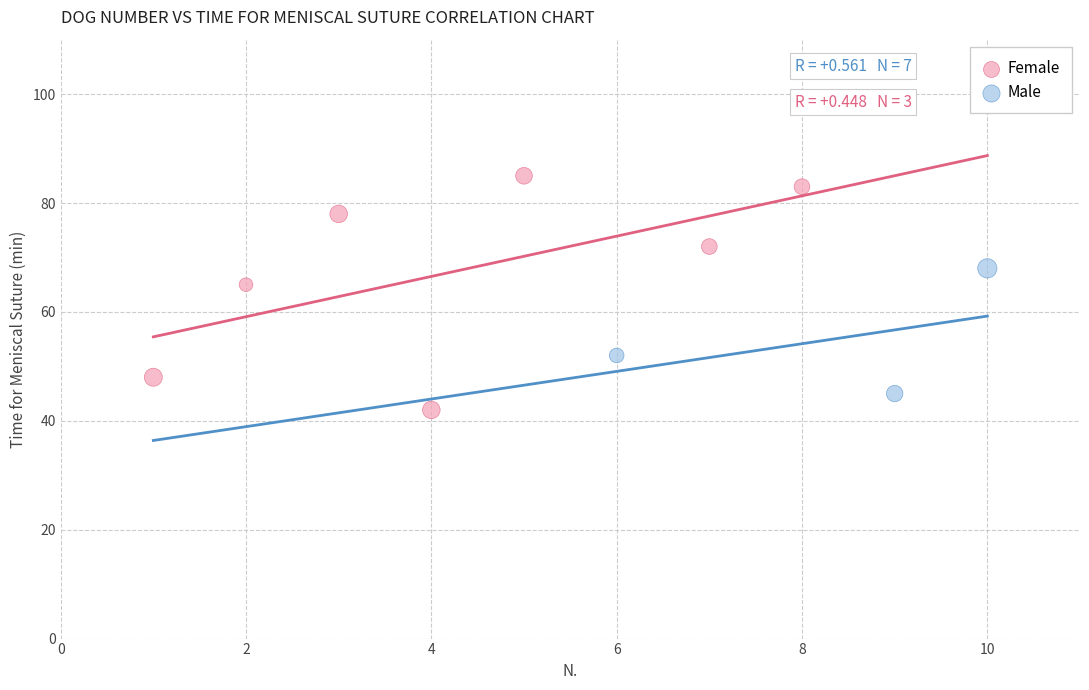

What are all the series names shown in the legend?

Female, Male